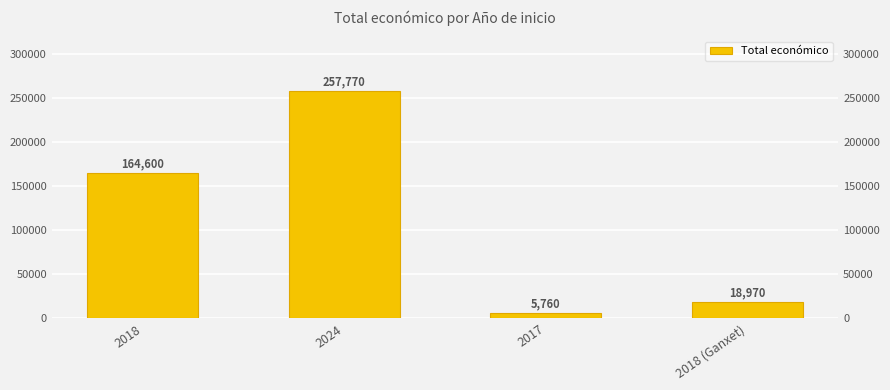

Reading left to right, extract all data points from this chart.

2018=164600	2024=257770	2017=5760	2018 (Ganxet)=18970